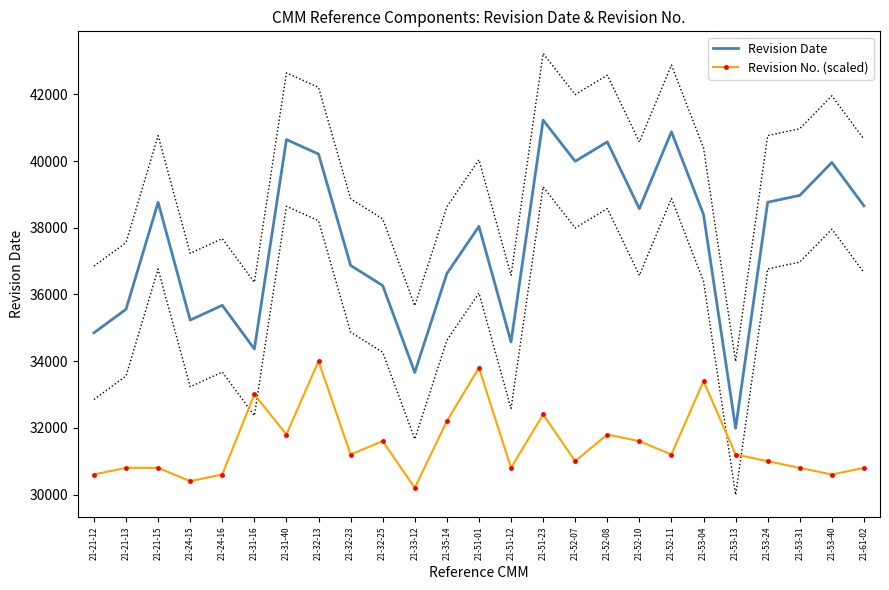

True or false: Revision No. (scaled) and Revision Date cross at least once.

False